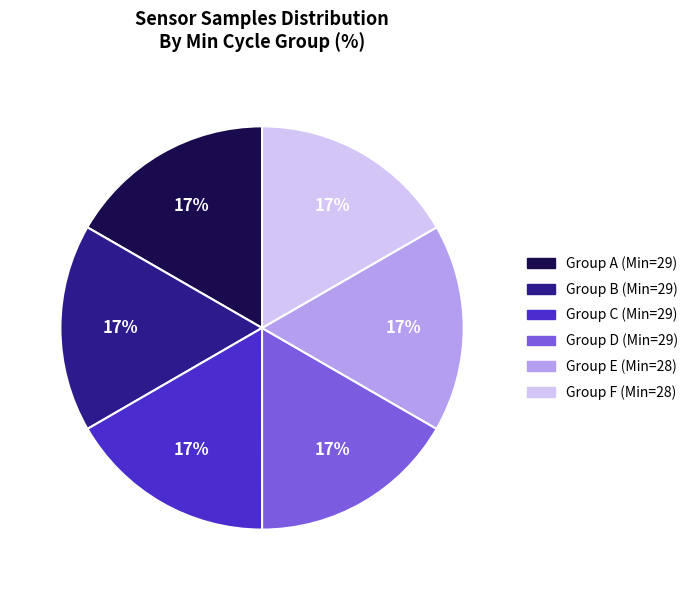

To the nearest percent, what is the average slice percentage?

17%